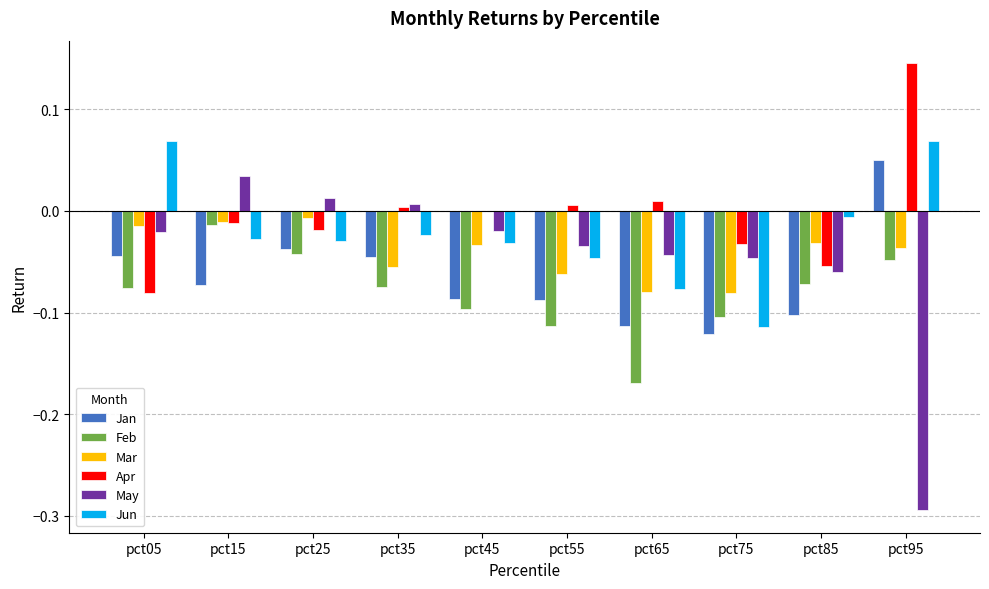

Which label corresponds to the largest value in the chart?

pct95